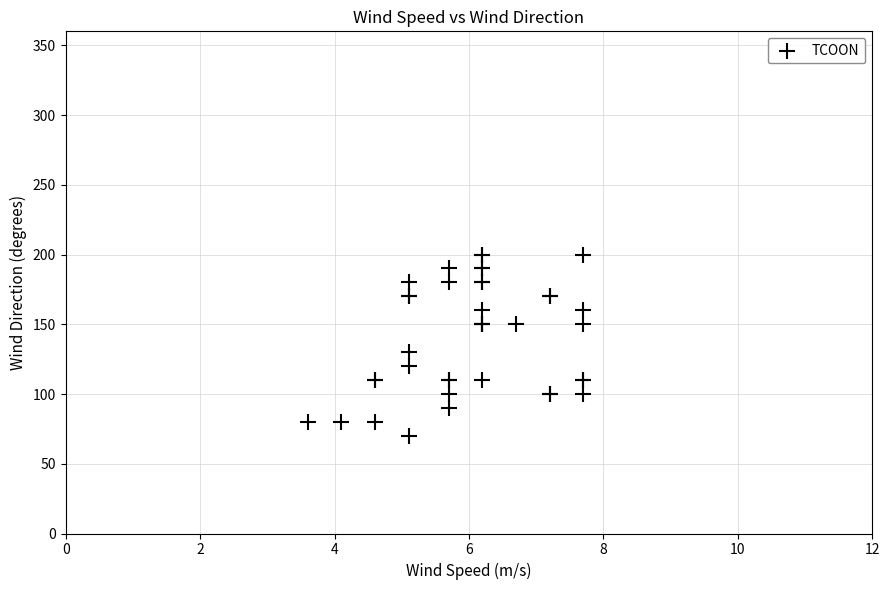

What Y value in the scatter plot is closest to 135?

130